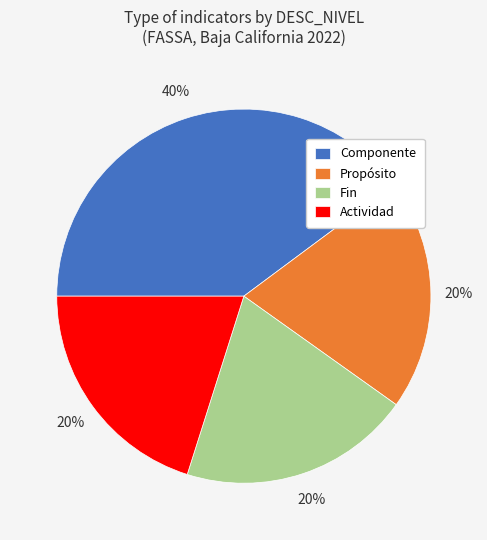

Combined, do Actividad and Fin account for over 50%?

No